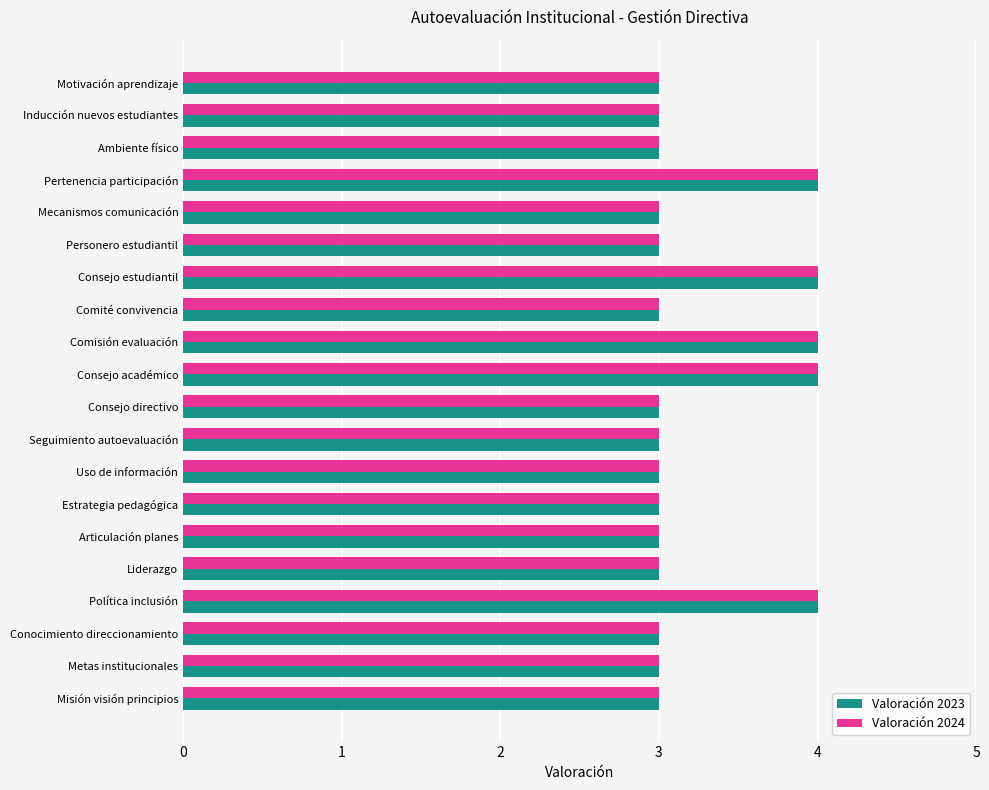

What is the highest value of the Valoración 2023 series?

4